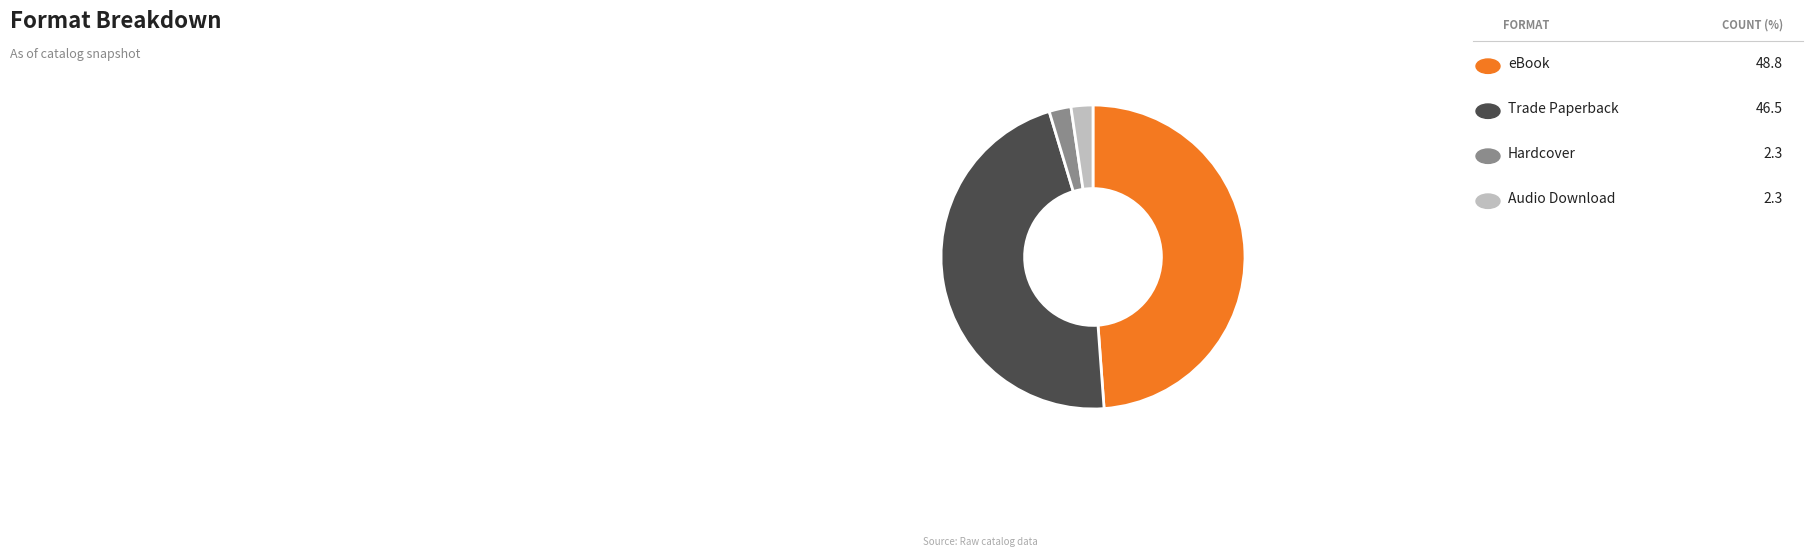

How many slices are in this pie chart?

4